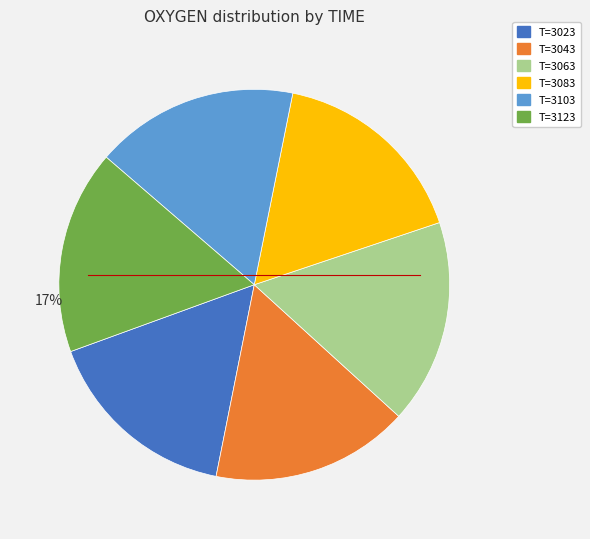

Is there a majority slice in this chart?

No